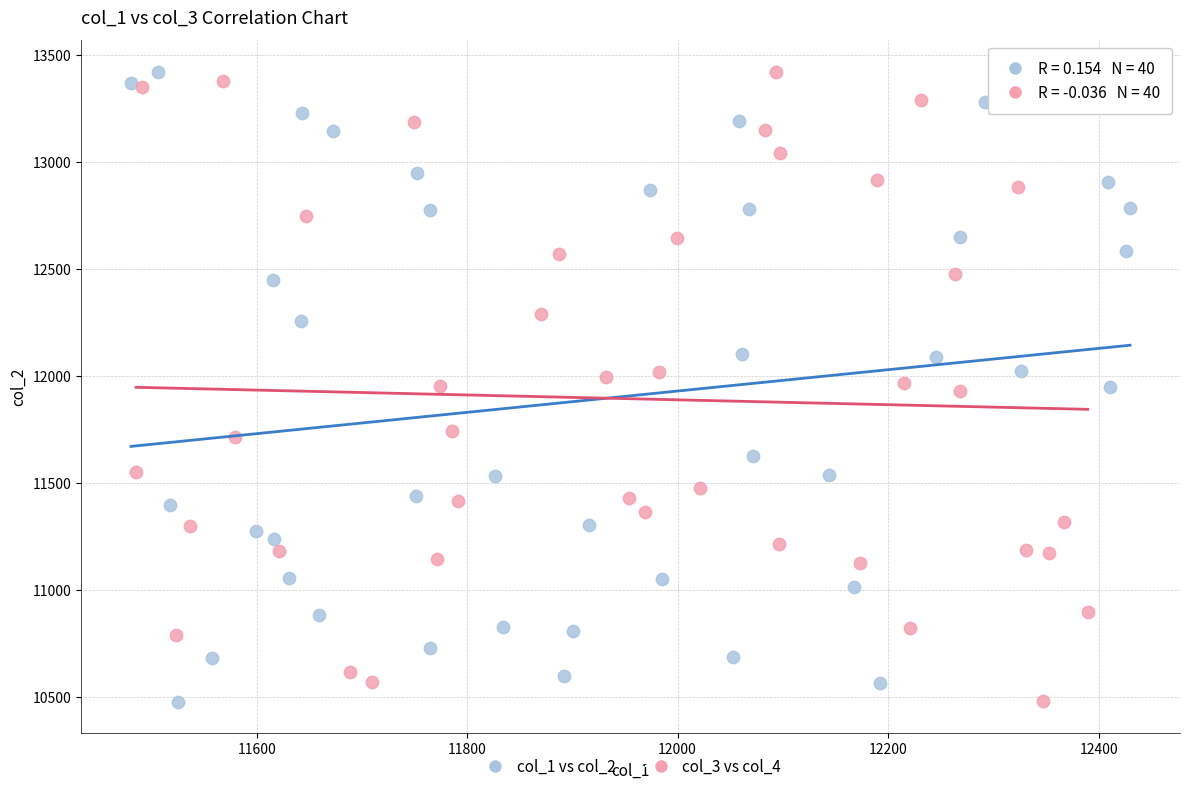

What are all the series names shown in the legend?

col_1 vs col_2, col_3 vs col_4